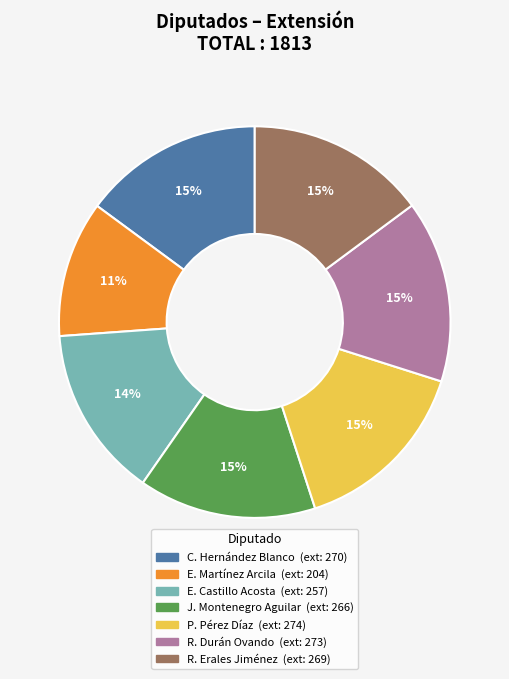

Is there any slice that represents more than half of the pie?

No